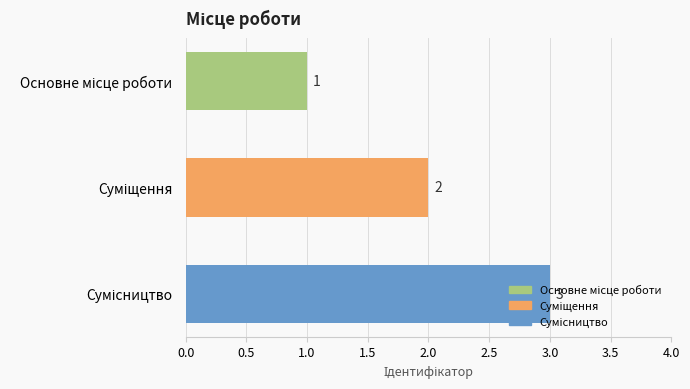

Count the values in the range 1 to 3.

3